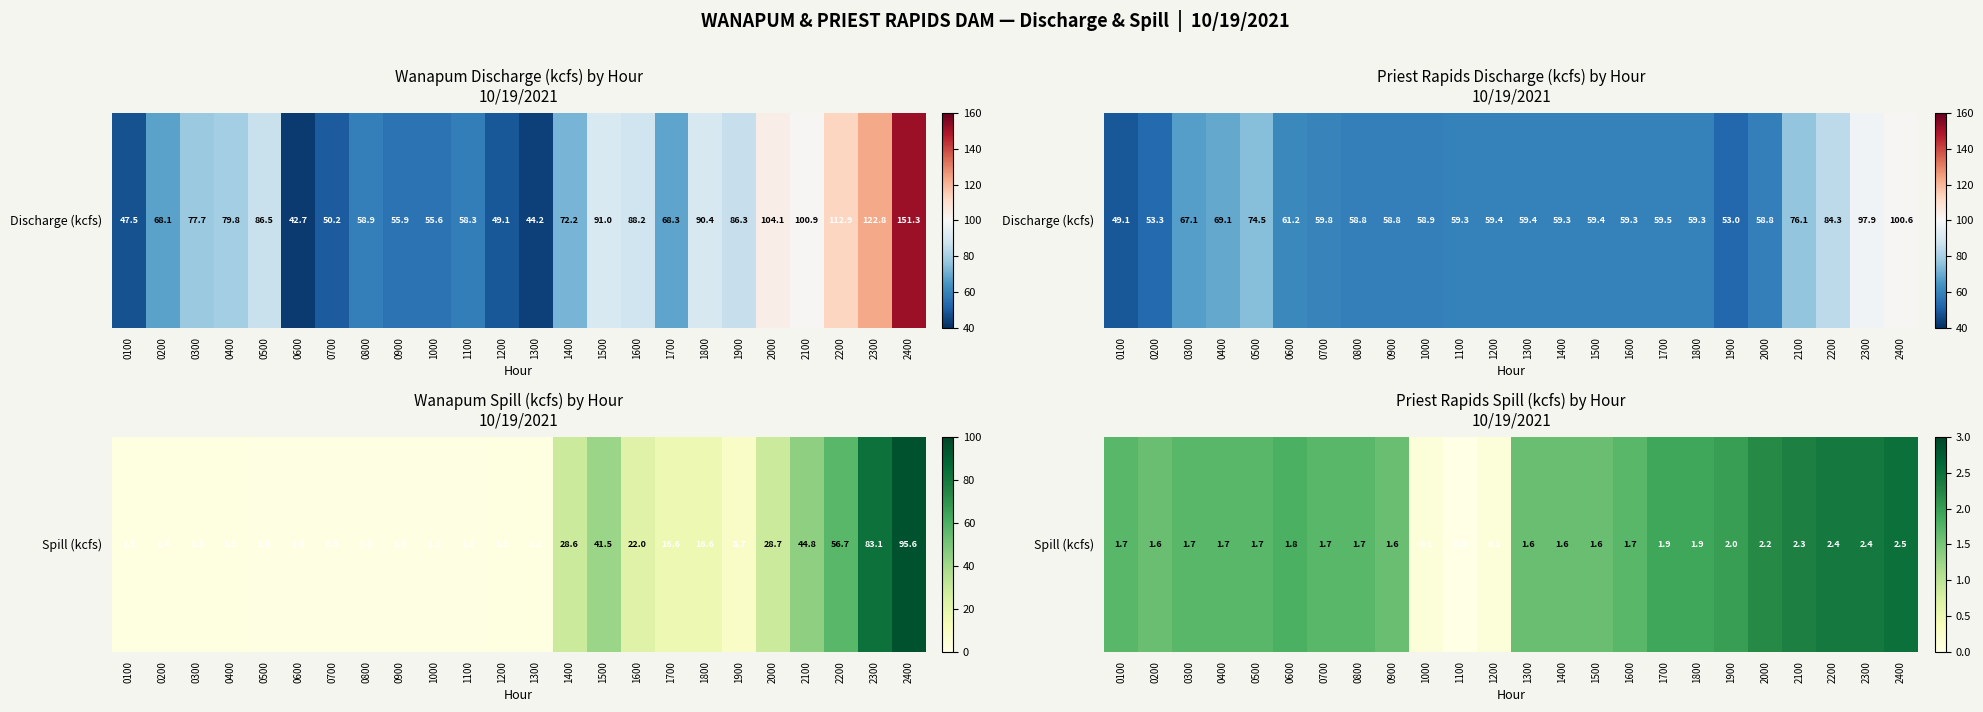

Which category has the lowest value across all series?

1100